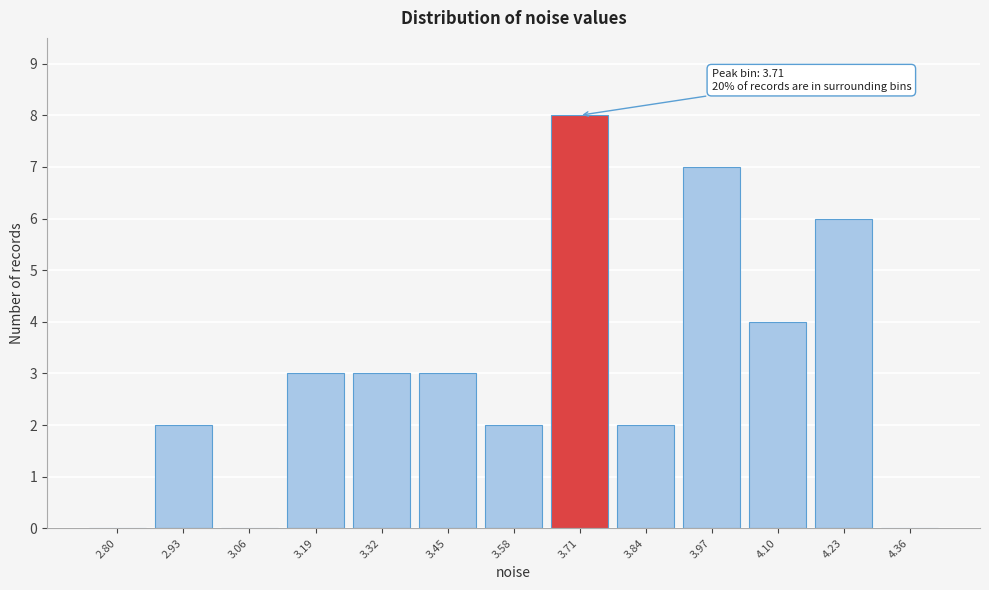

Reading left to right, what are all the values shown in this chart?

2.80=0	2.93=2	3.06=0	3.19=3	3.32=3	3.45=3	3.58=2	3.71=8	3.84=2	3.97=7	4.10=4	4.23=6	4.36=0